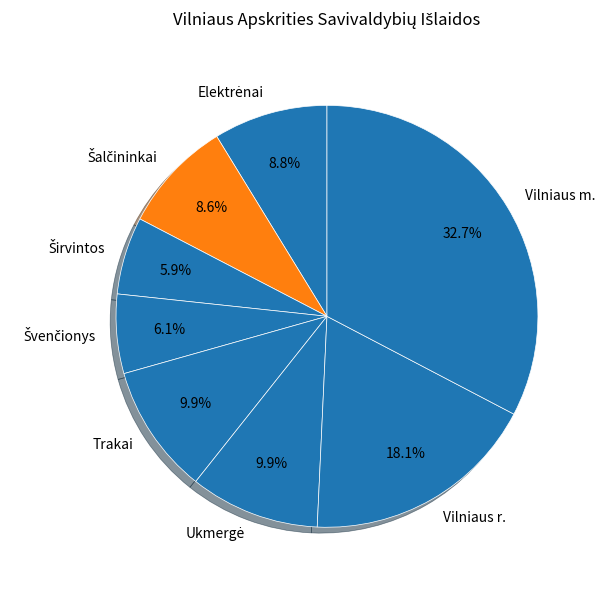

How many slices are in this pie chart?

8